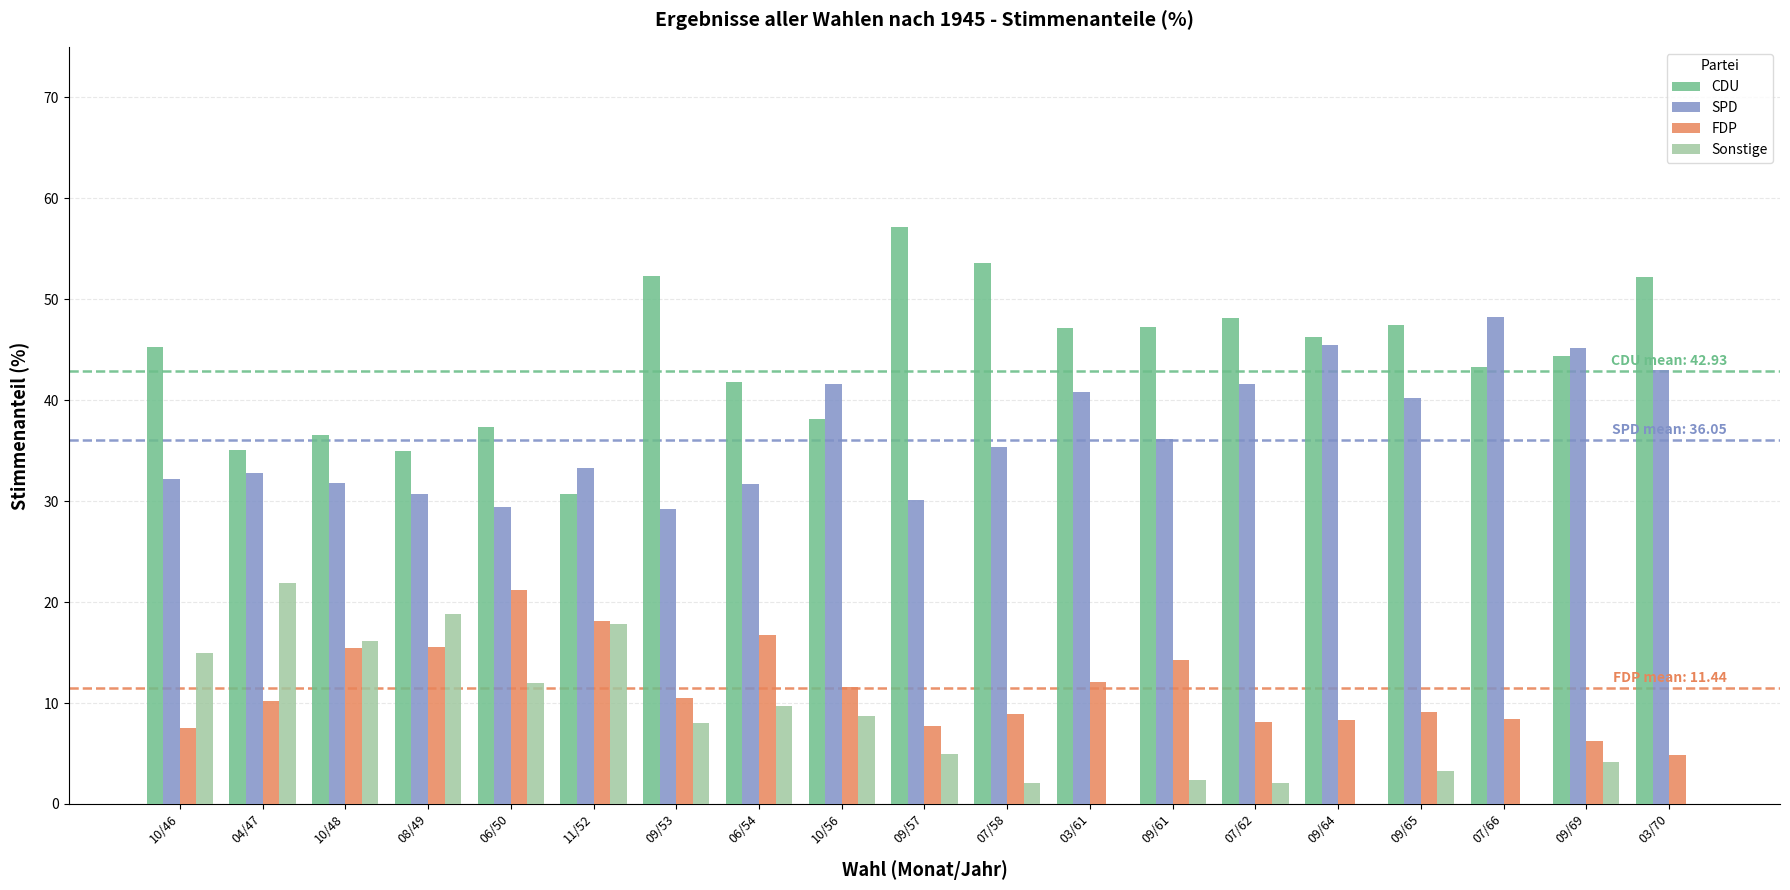

What is the total value across all series at 07/62?

100.0